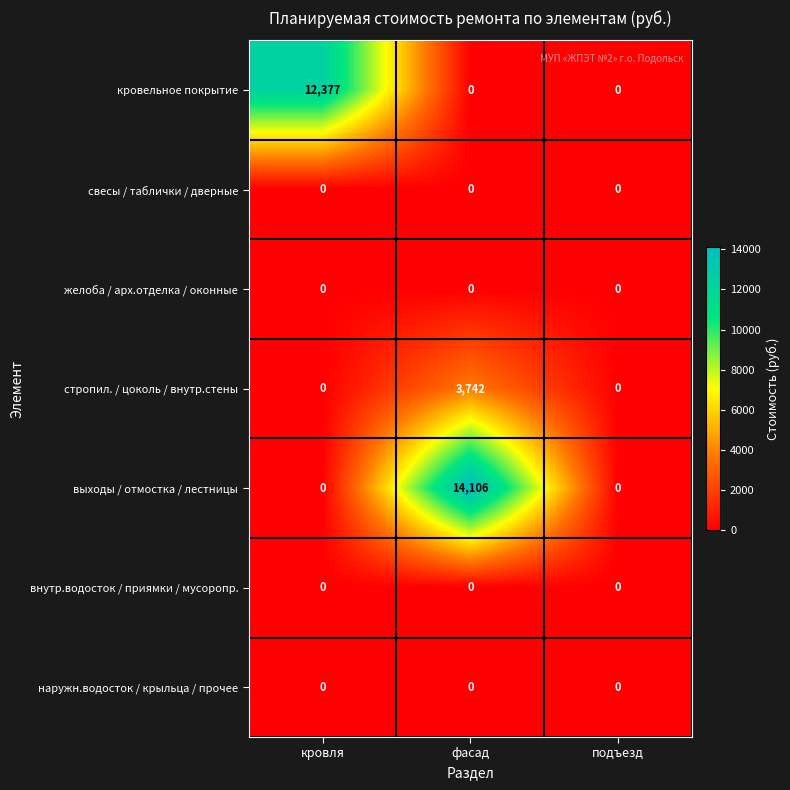

Reading left to right, extract all data points from this chart.

кровельное покрытие: кровля=12377	фасад=0	подъезд=0
свесы / таблички / дверные: кровля=0	фасад=0	подъезд=0
желоба / арх.отделка / оконные: кровля=0	фасад=0	подъезд=0
стропил. / цоколь / внутр.стены: кровля=0	фасад=3742	подъезд=0
выходы / отмостка / лестницы: кровля=0	фасад=14106	подъезд=0
внутр.водосток / приямки / мусоропр.: кровля=0	фасад=0	подъезд=0
наружн.водосток / крыльца / прочее: кровля=0	фасад=0	подъезд=0